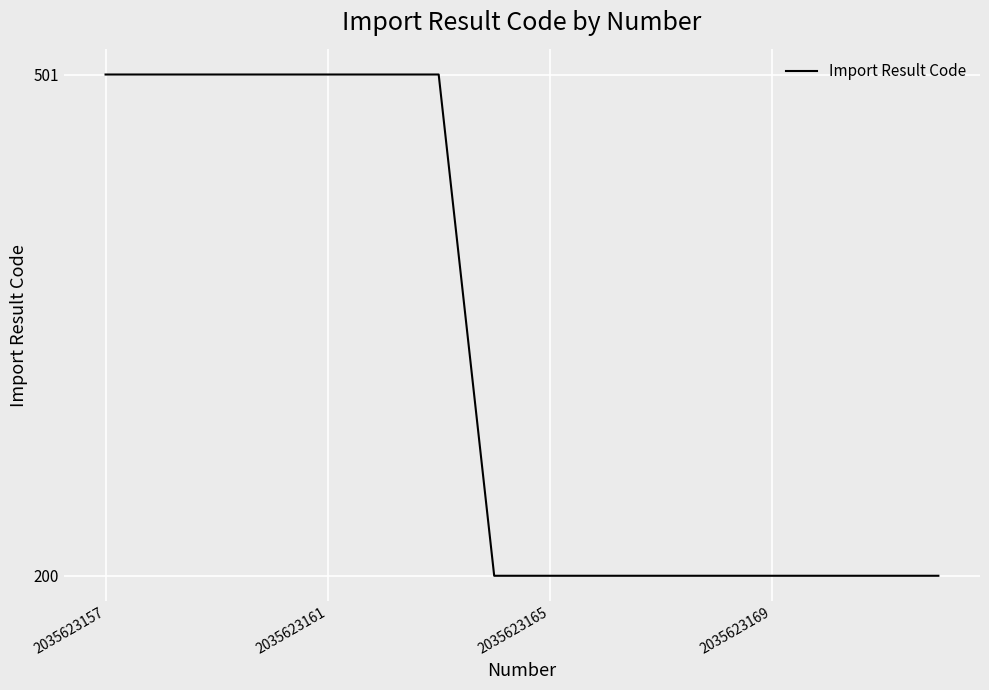

What is the maximum value shown in the chart?

501